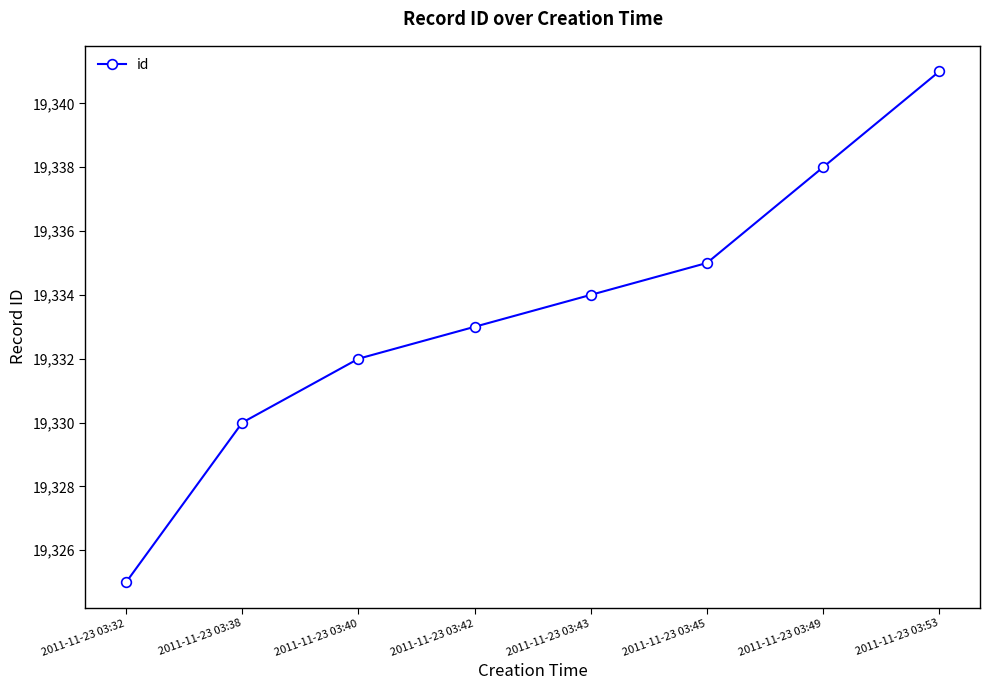

Reading right to left, list all the values displayed in this chart.

19341	19338	19335	19334	19333	19332	19330	19325